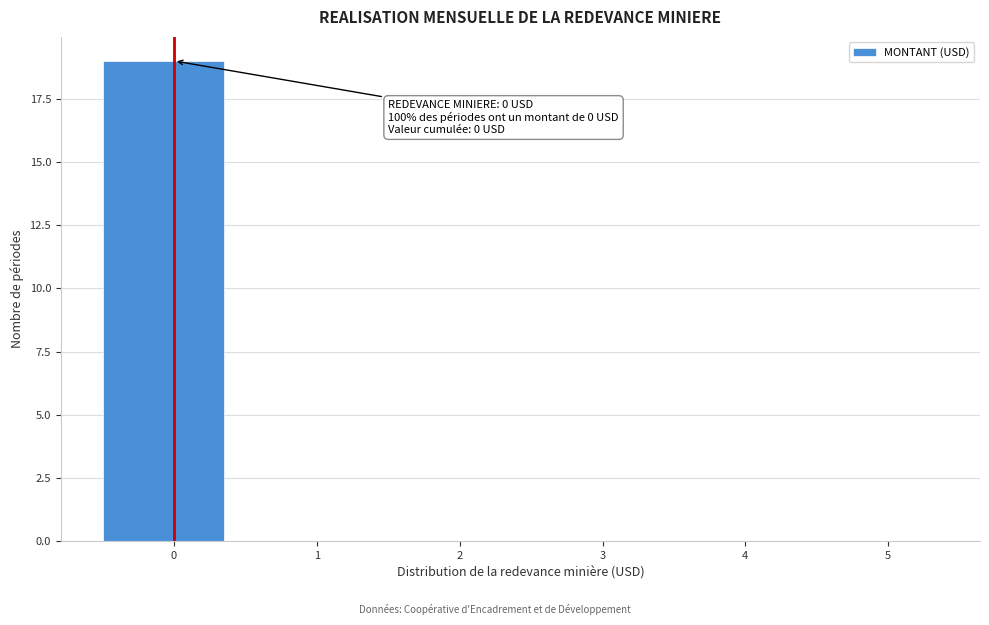

Over which range of the x-axis is the bar tallest?

-0.5 to 0.5